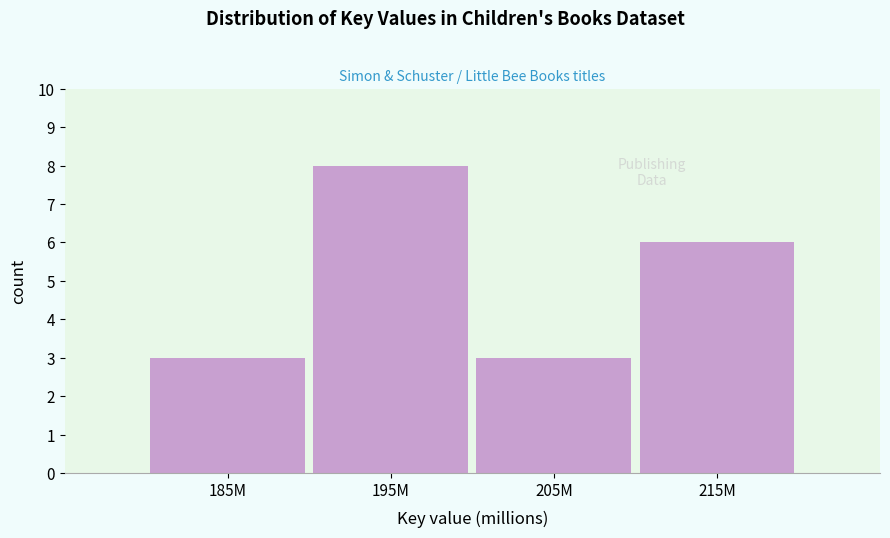

Reading left to right, list all the values displayed in this chart.

185M=3	195M=8	205M=3	215M=6